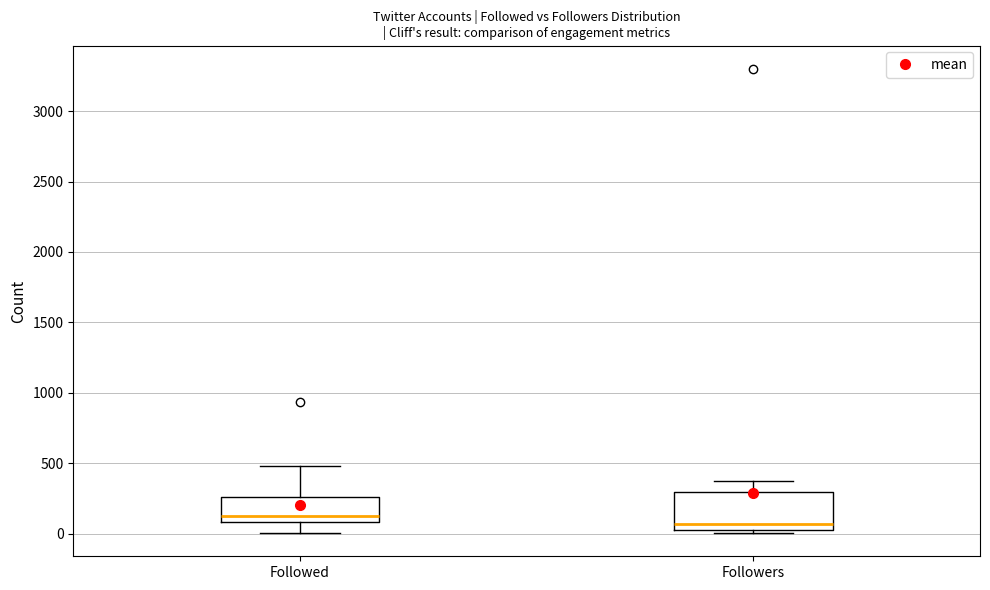

Which box is the tallest, from its lower edge to its upper edge?

Followers